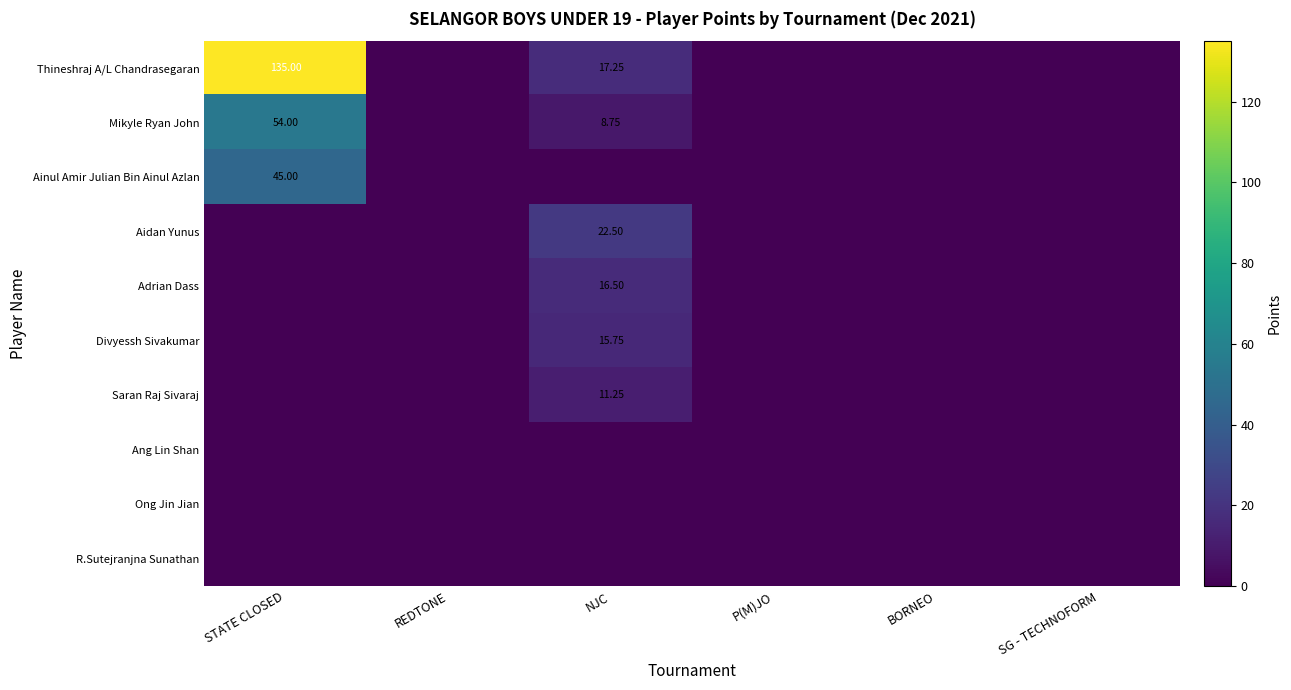

What is the average value of the Thineshraj A/L Chandrasegaran series?

25.4